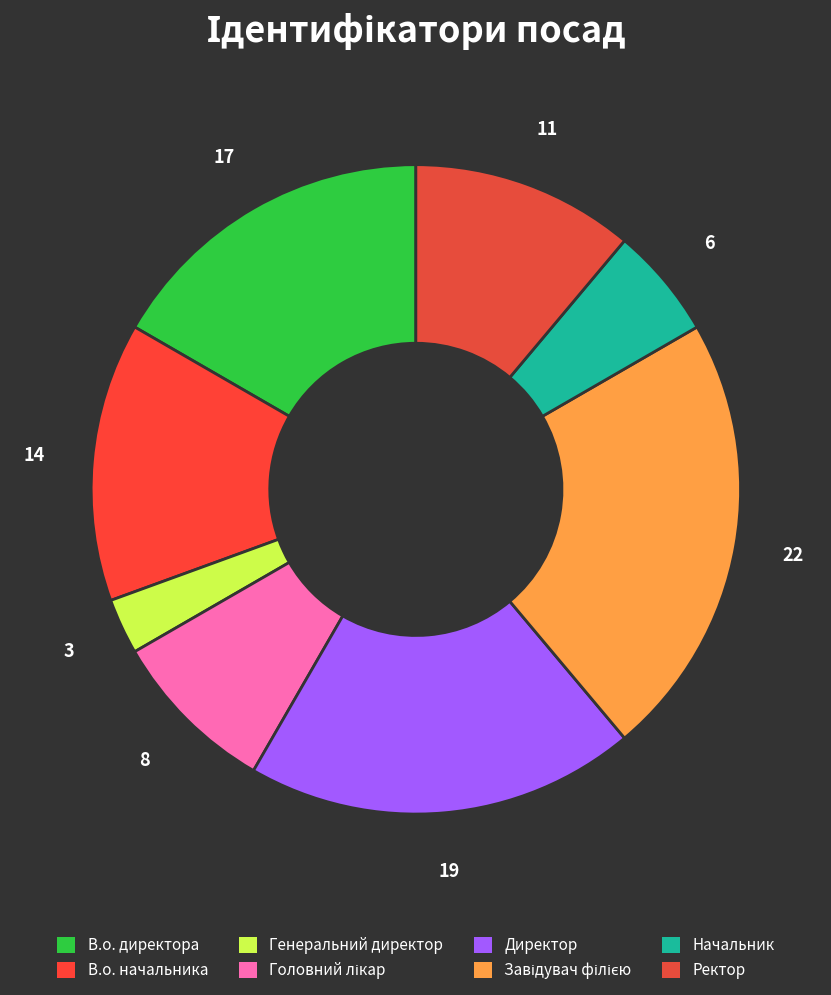

Which has a higher value, В.о. директора or Головний лікар?

В.о. директора